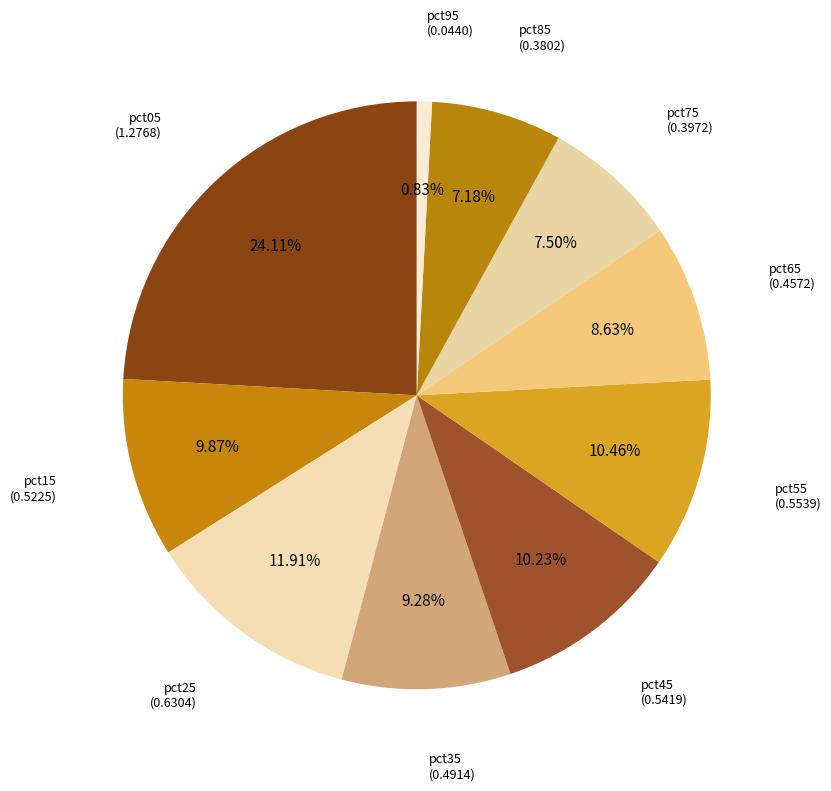

Which category has the smallest portion of the pie?

pct95